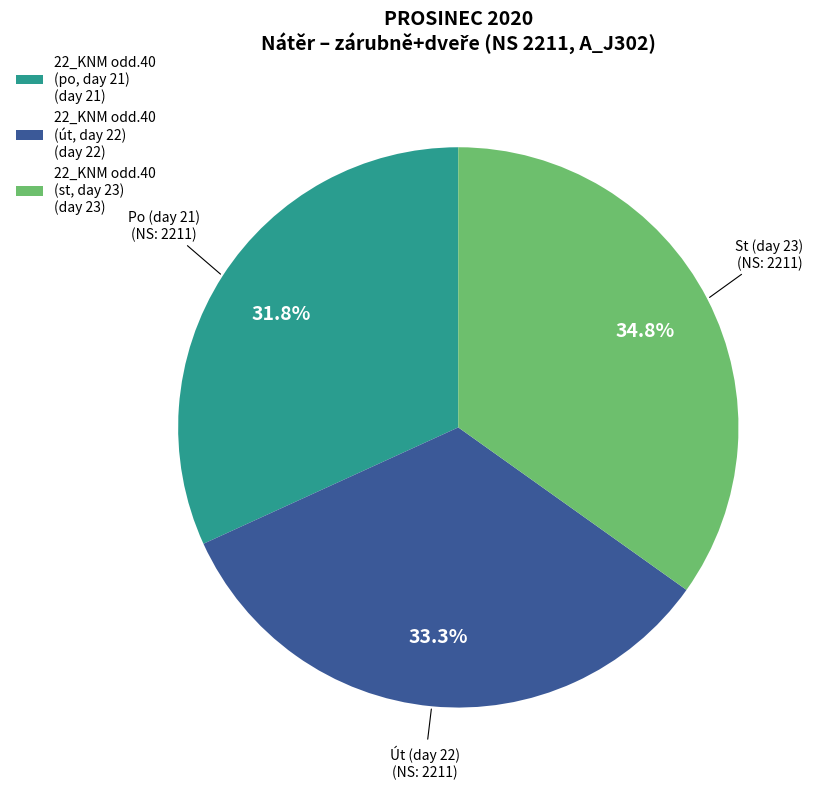

To the nearest percent, what is the difference between the largest and smallest slice percentages?

3%